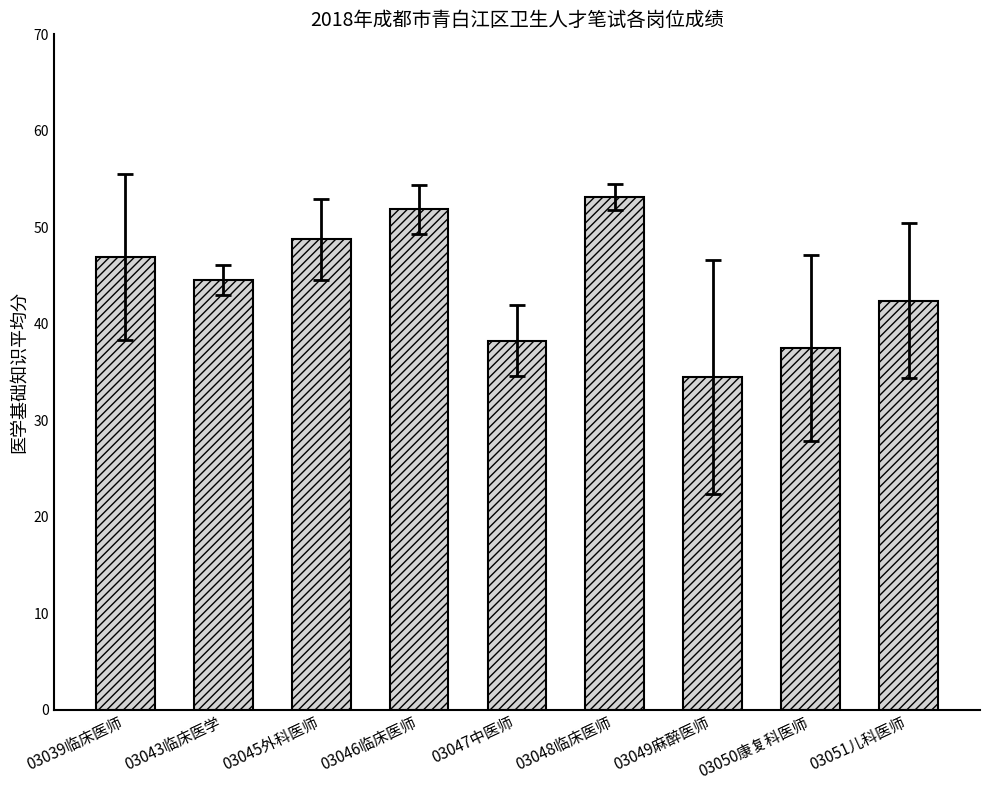

List the labels in order of value, smallest first.

03049麻醉医师, 03050康复科医师, 03047中医师, 03051儿科医师, 03043临床医学, 03039临床医师, 03045外科医师, 03046临床医师, 03048临床医师